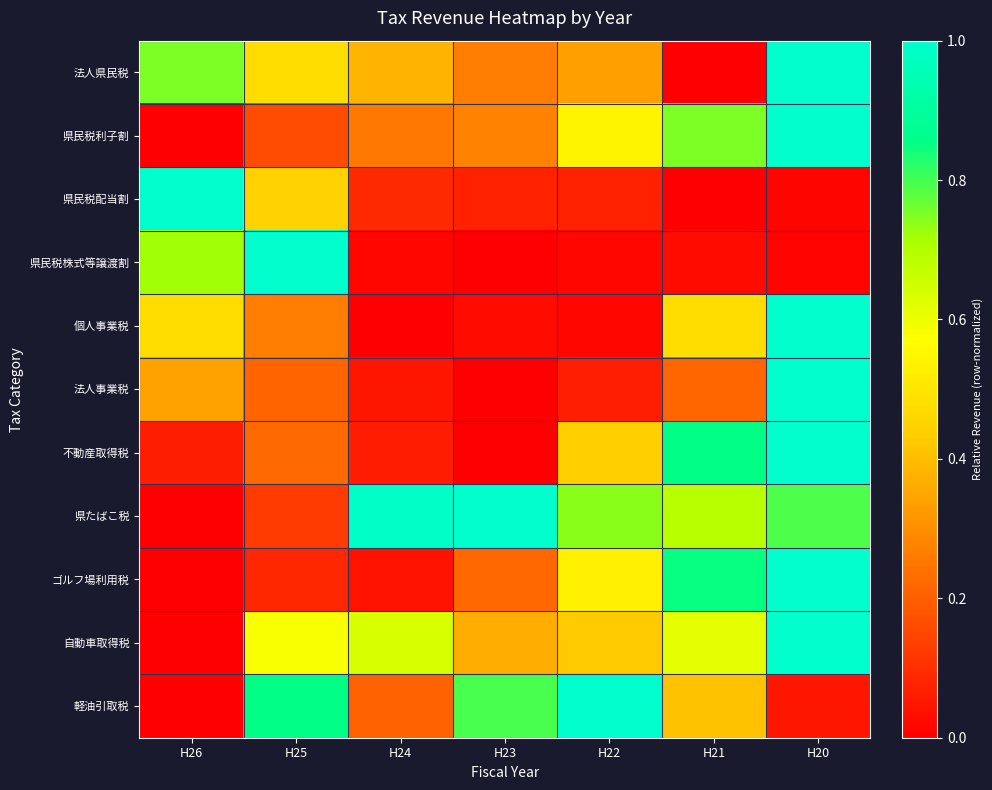

At H23, list the series in order from largest to smallest.

県たばこ税, 軽油引取税, 自動車取得税, 県民税利子割, 法人県民税, ゴルフ場利用税, 県民税配当割, 個人事業税, 県民税株式等譲渡割, 法人事業税, 不動産取得税